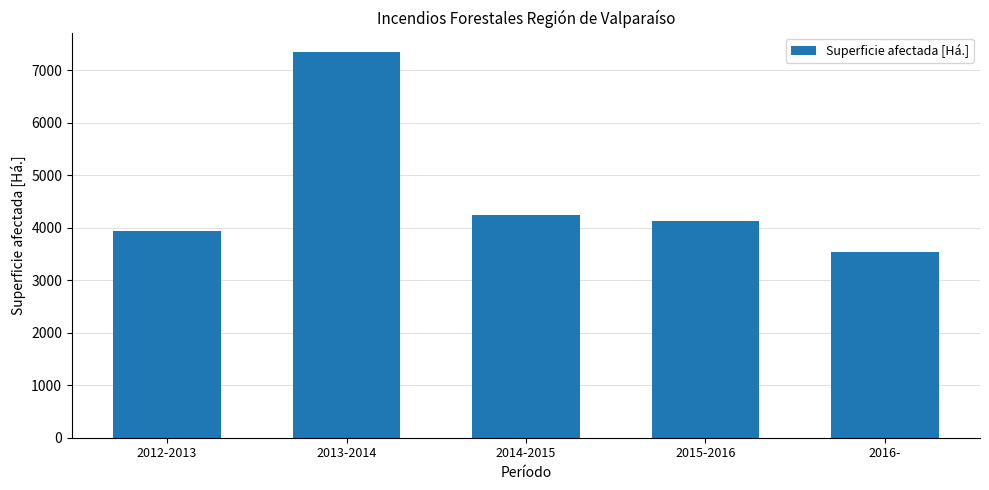

Rank the categories by value from lowest to highest.

2016-, 2012-2013, 2015-2016, 2014-2015, 2013-2014